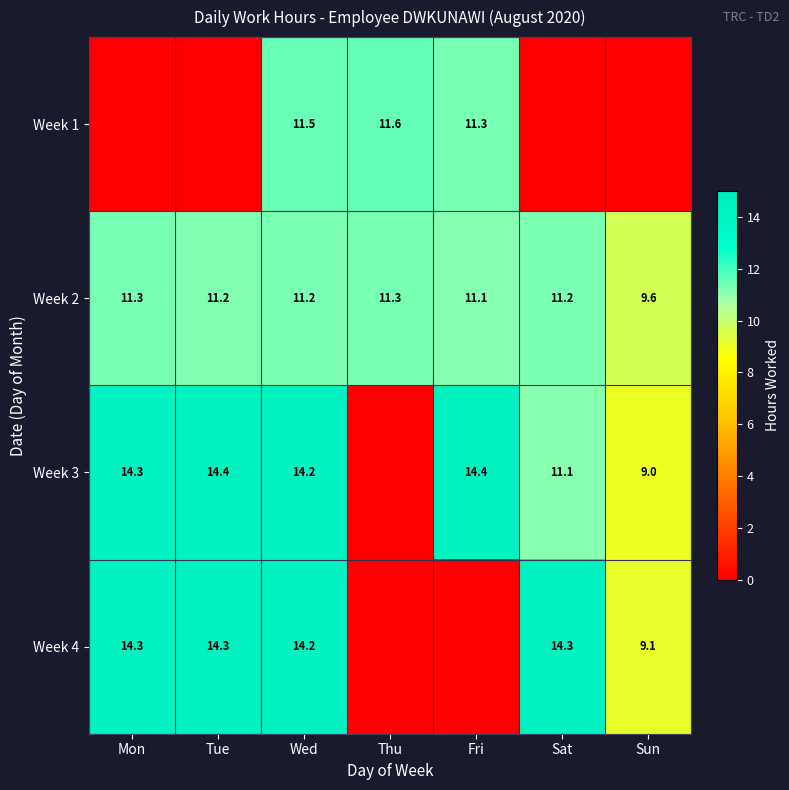

Where does the Week 2 series first go above 11?

Mon